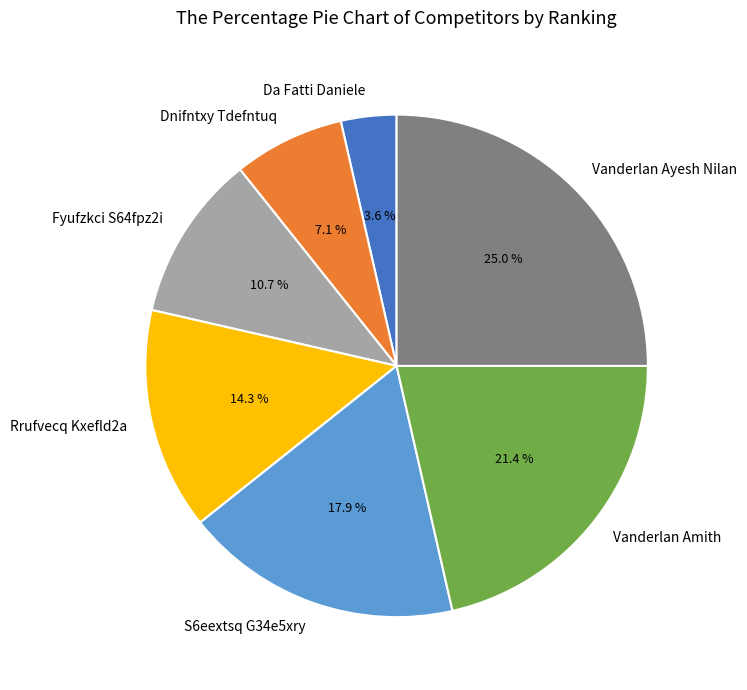

What is the largest slice in the pie chart?

Vanderlan Ayesh Nilan